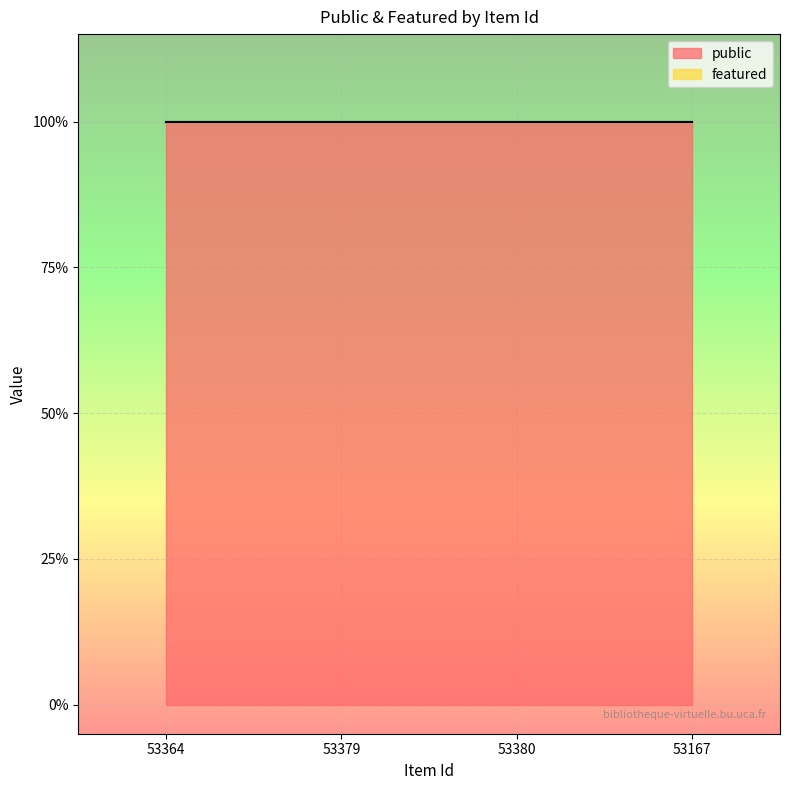

What are all the series names shown in the legend?

public, featured